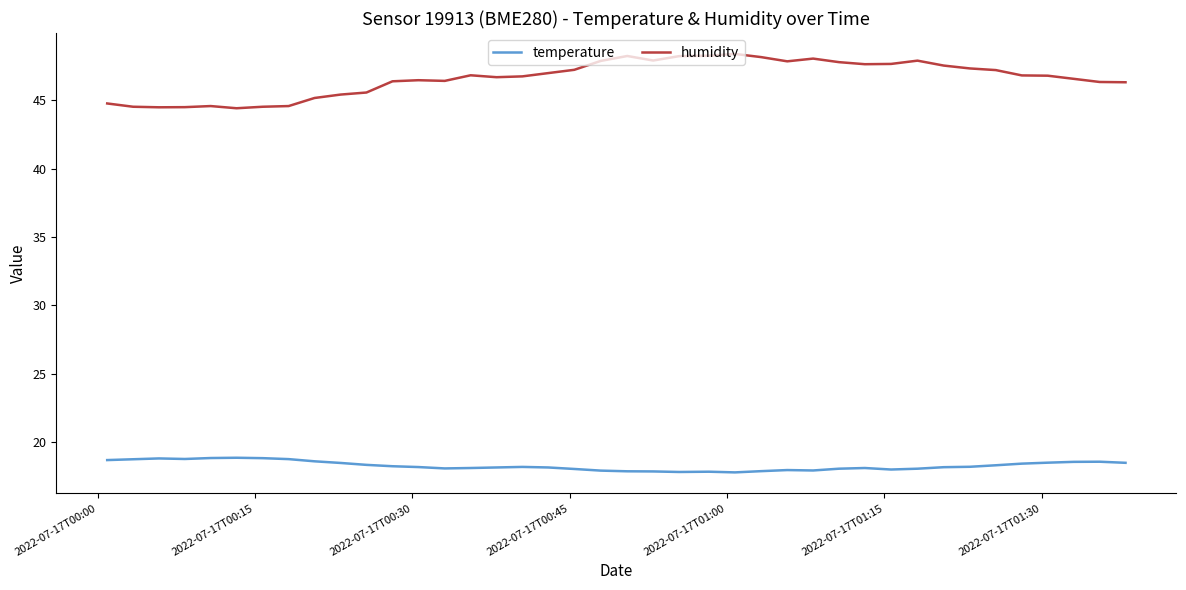

True or false: temperature and humidity cross at least once.

False